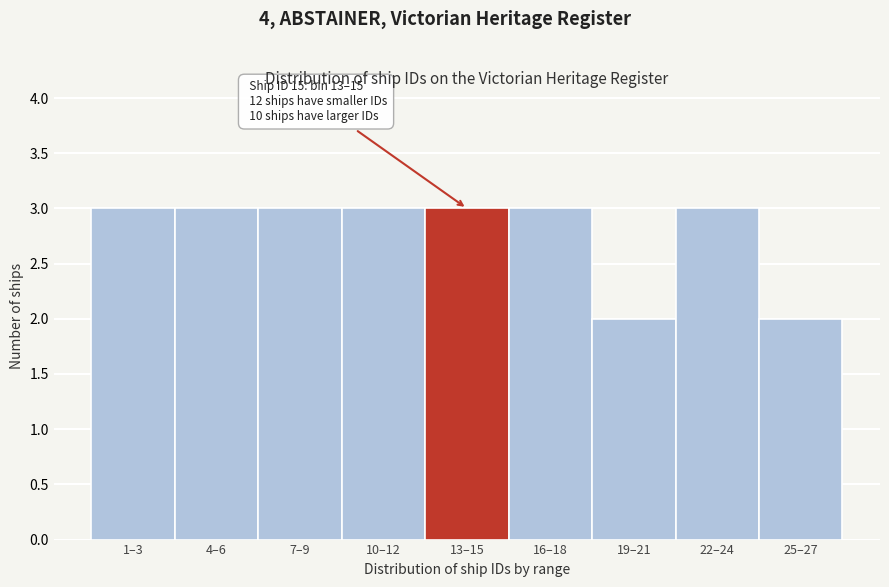

Reading left to right, what are all the values shown in this chart?

1–3=3	4–6=3	7–9=3	10–12=3	13–15=3	16–18=3	19–21=2	22–24=3	25–27=2